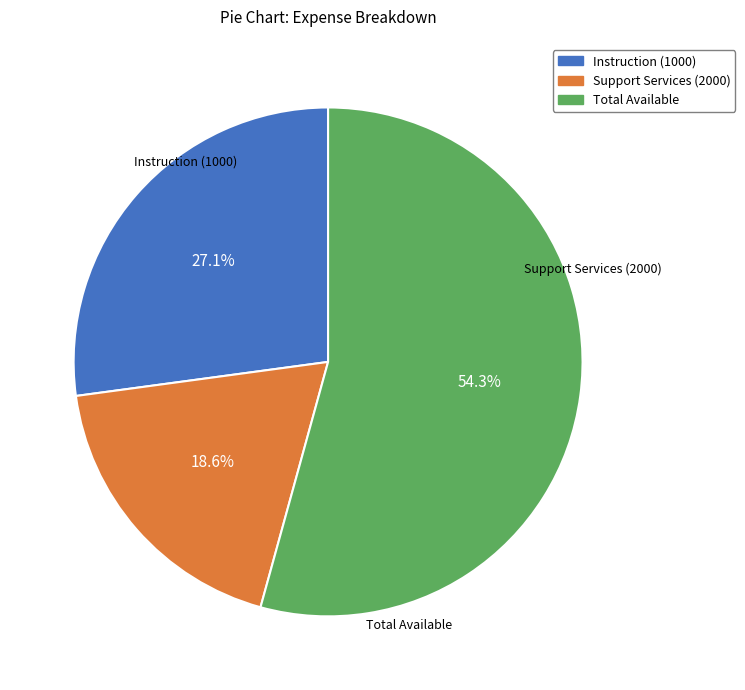

Does any single category account for the majority?

Yes